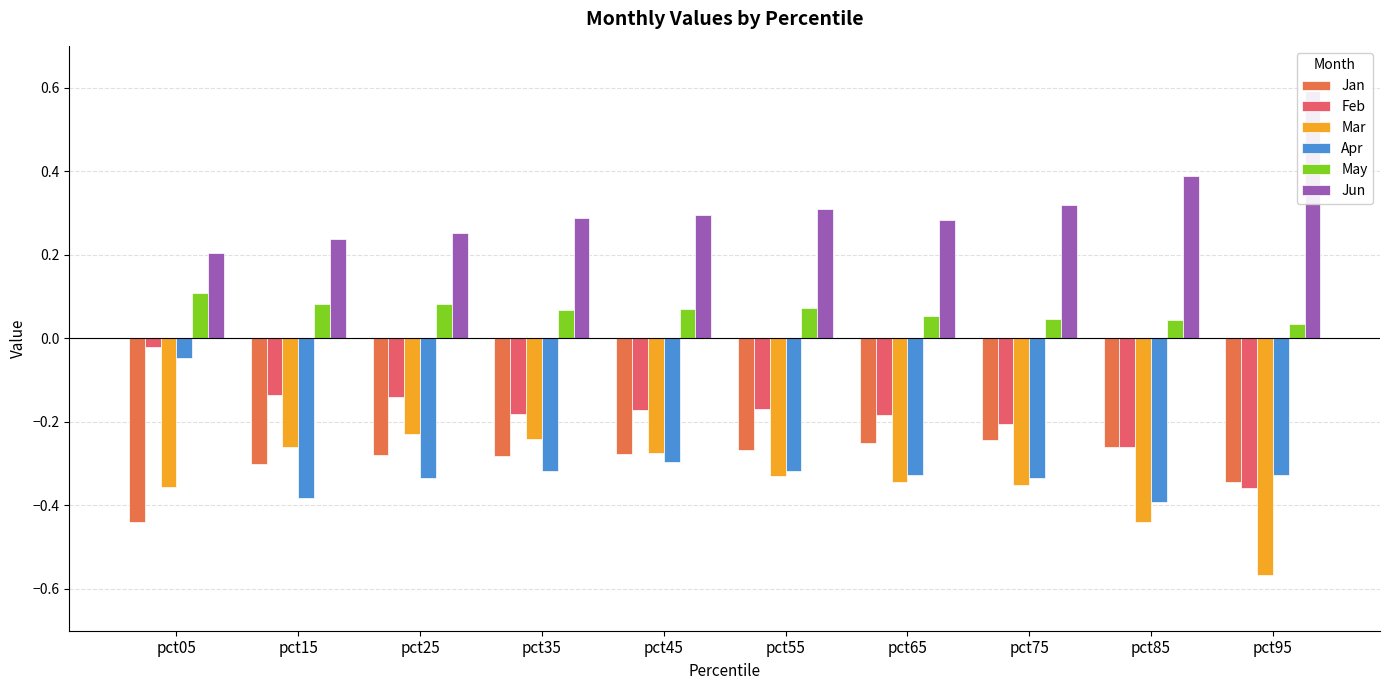

Reading left to right, transcribe all the data shown in this chart.

Jan: -0.4	-0.3	-0.3	-0.3	-0.3	-0.3	-0.3	-0.2	-0.3	-0.3
Feb: -0.0	-0.1	-0.1	-0.2	-0.2	-0.2	-0.2	-0.2	-0.3	-0.4
Mar: -0.4	-0.3	-0.2	-0.2	-0.3	-0.3	-0.3	-0.4	-0.4	-0.6
Apr: -0.0	-0.4	-0.3	-0.3	-0.3	-0.3	-0.3	-0.3	-0.4	-0.3
May: 0.1	0.1	0.1	0.1	0.1	0.1	0.1	0.0	0.0	0.0
Jun: 0.2	0.2	0.3	0.3	0.3	0.3	0.3	0.3	0.4	0.6